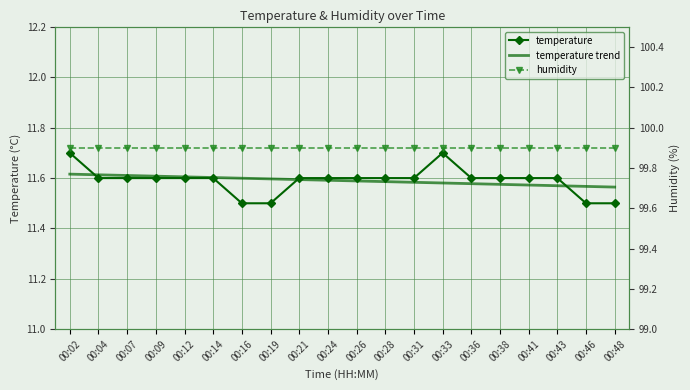

How many data points does each series have?

20